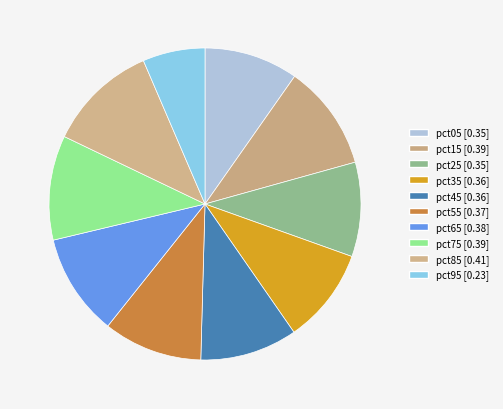

Is it true that pct95 is 20% of the pie?

False